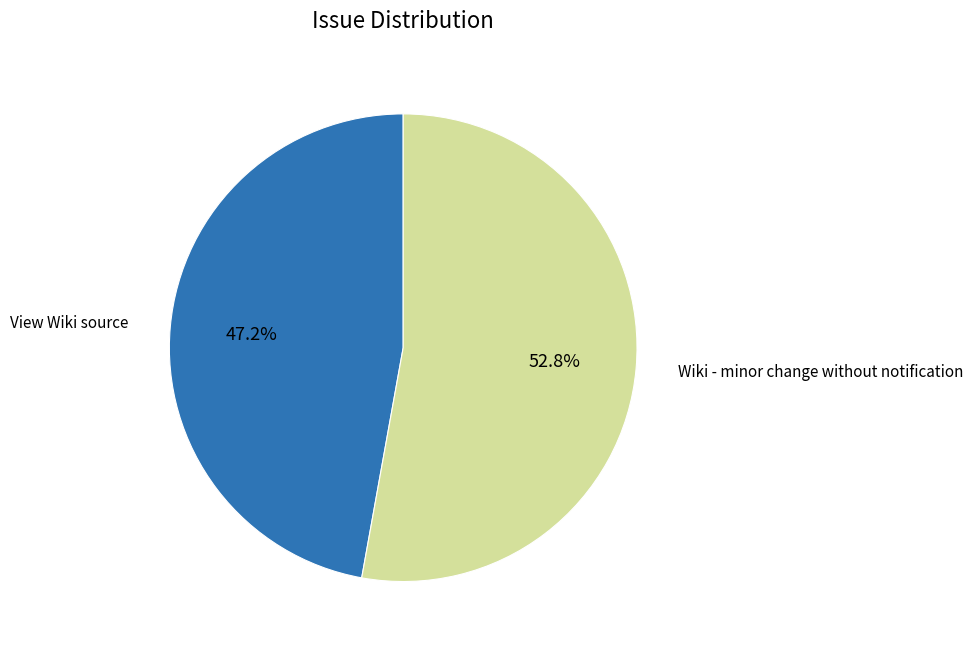

Is there any slice that represents more than half of the pie?

Yes